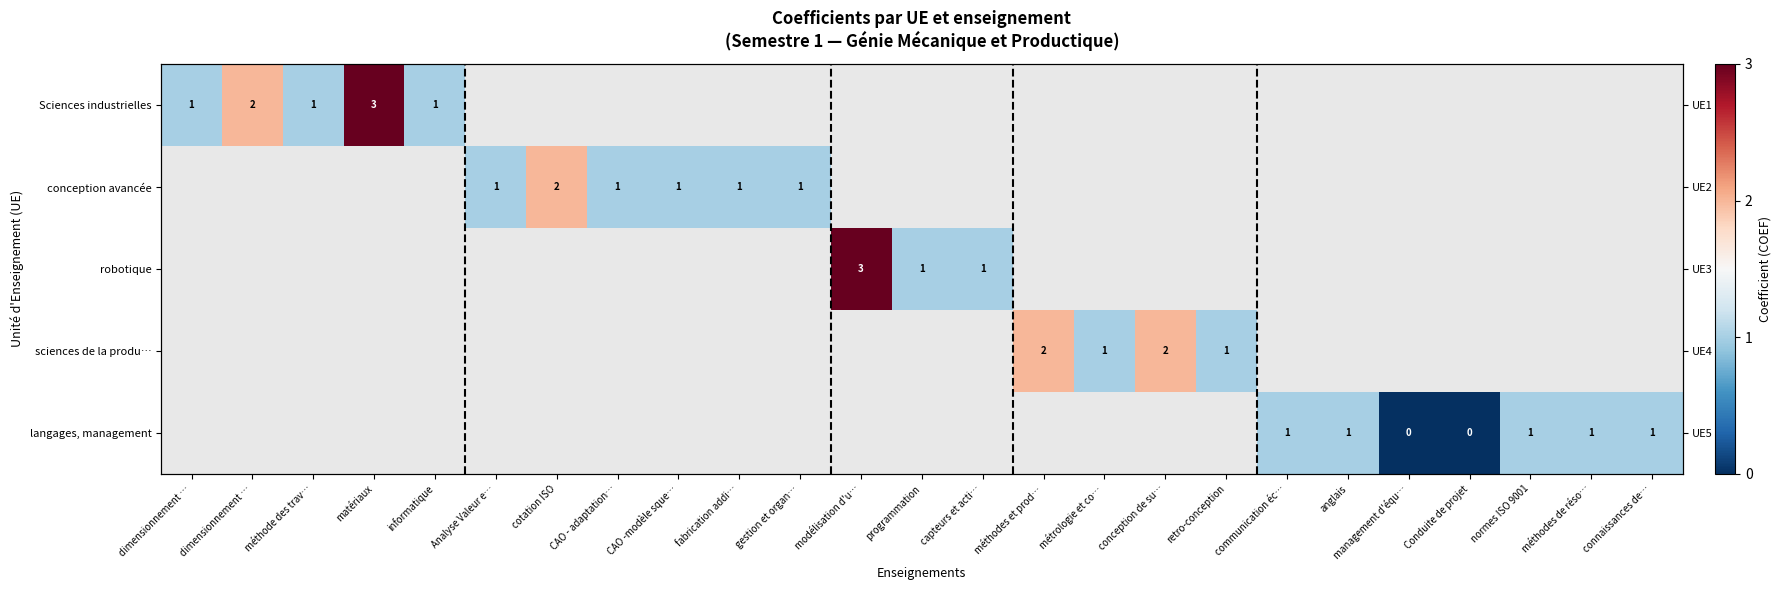

What is the greatest value displayed?

3.0